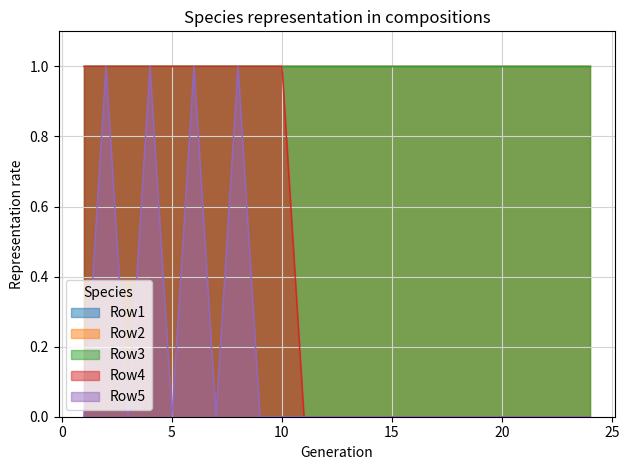

The Row4 series shows 0 at 14. True or false?

True